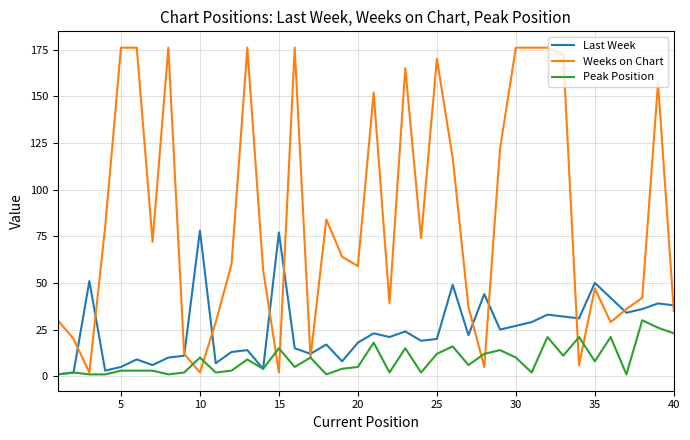

What is the highest value of the Last Week series?

78